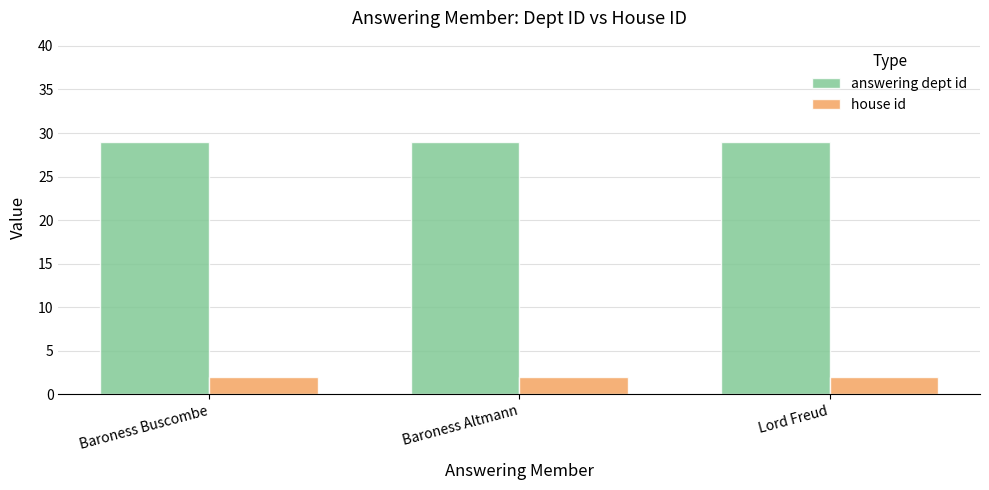

Is the value of house id at Lord Freud greater than the value of answering dept id at Baroness Buscombe?

No